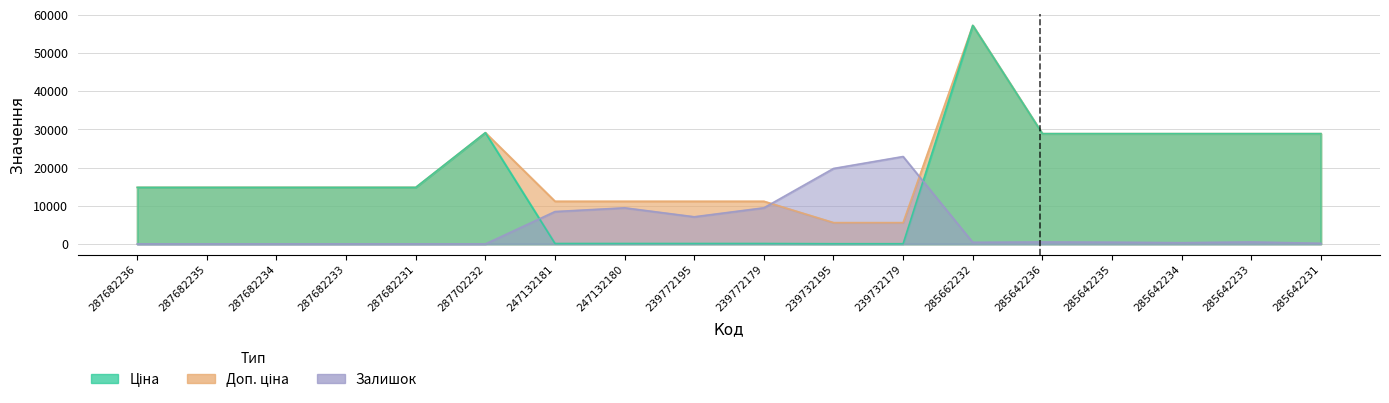

Where do Залишок and Ціна first cross each other?

287702232 and 247132181